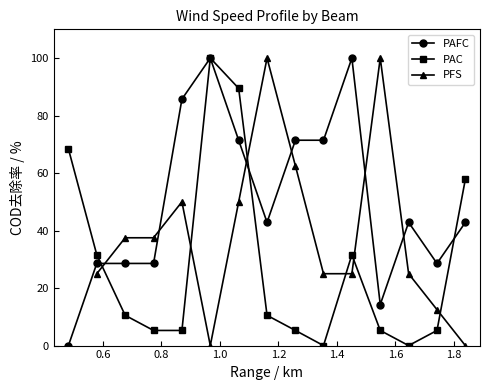

Which series has the largest range (max minus min)?

PAFC